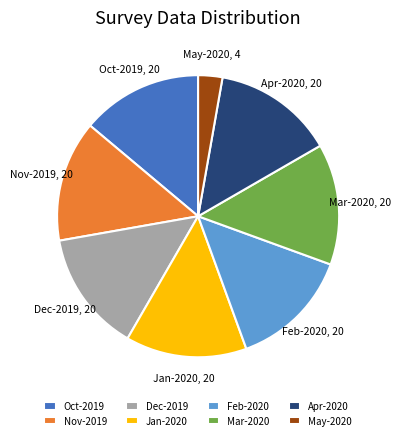

Is it true that Apr-2020 is 14% of the pie?

True